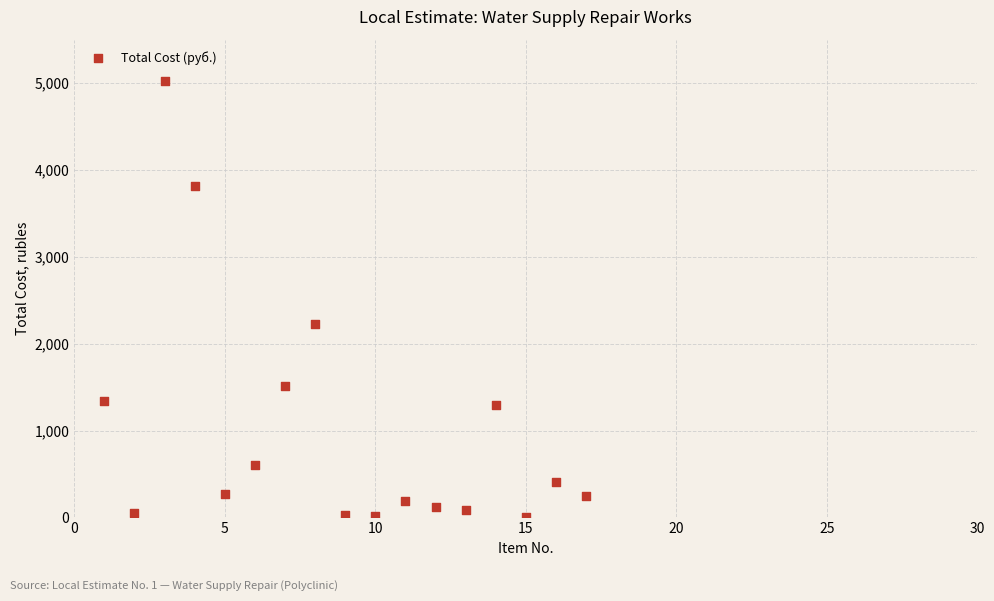

What Y value in the scatter plot is closest to 2512?

2229